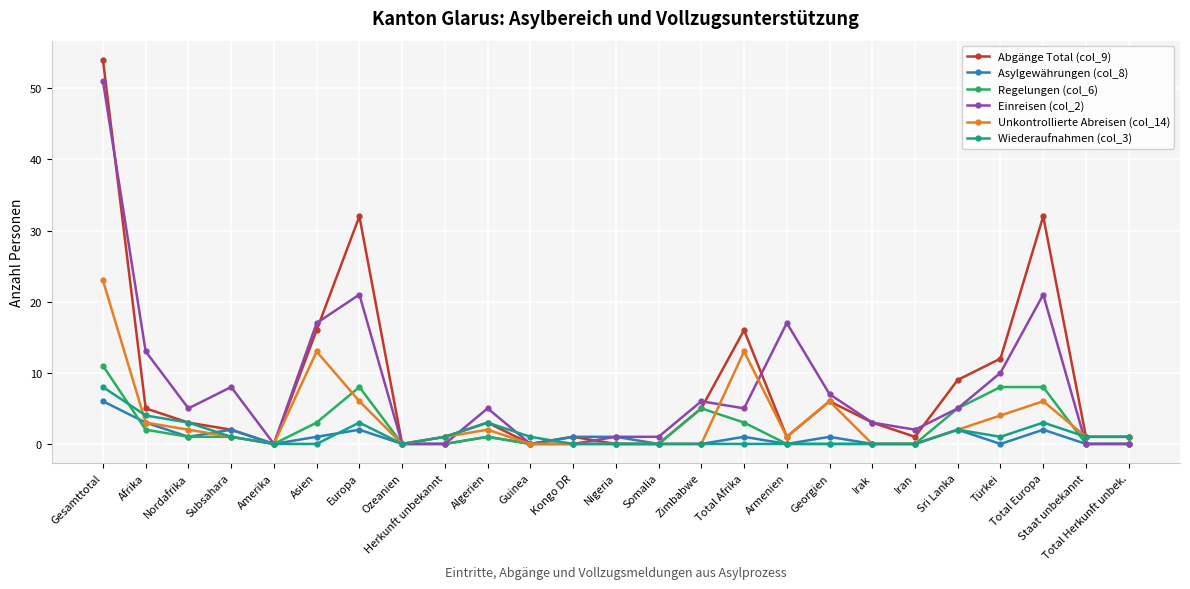

What is the label of the 6th point from the left?

Asien